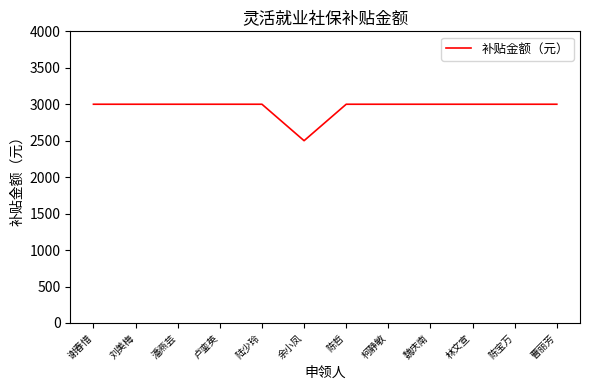

Read the value at 陆少玲, to the nearest 50.

3000